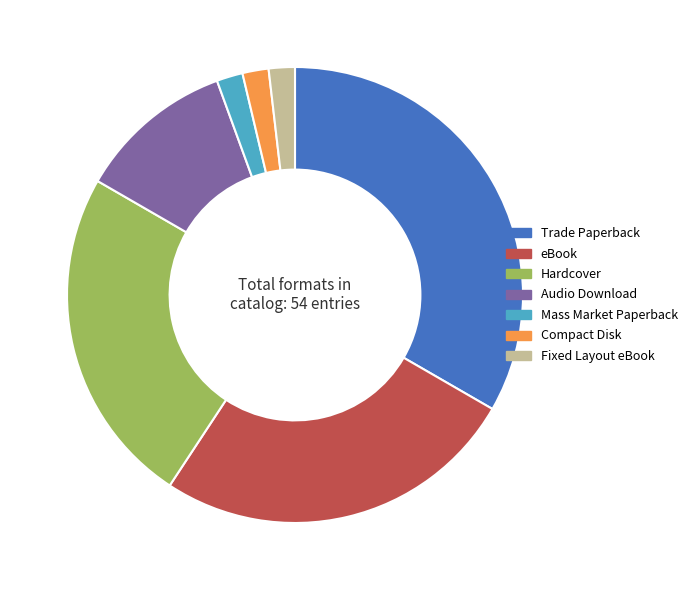

What is the largest slice in the pie chart?

Trade Paperback